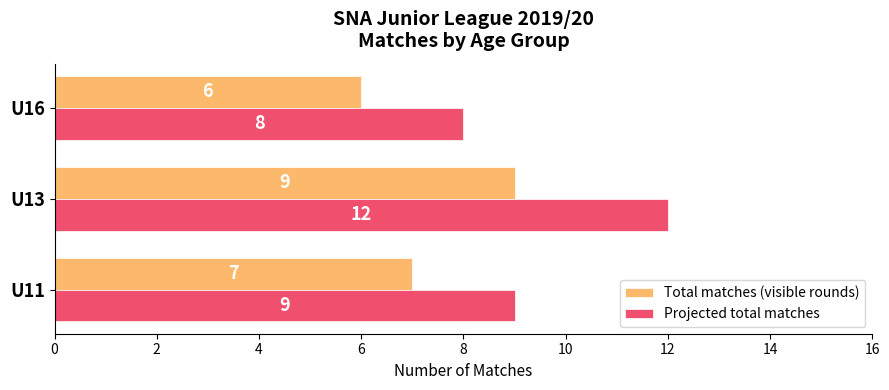

Which series has the largest total across all categories?

Projected total matches